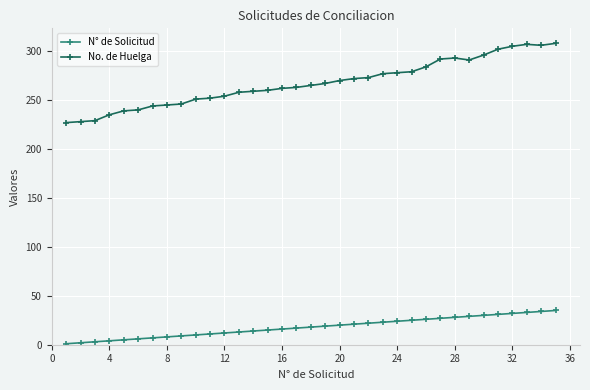

What is the greatest value displayed?

308